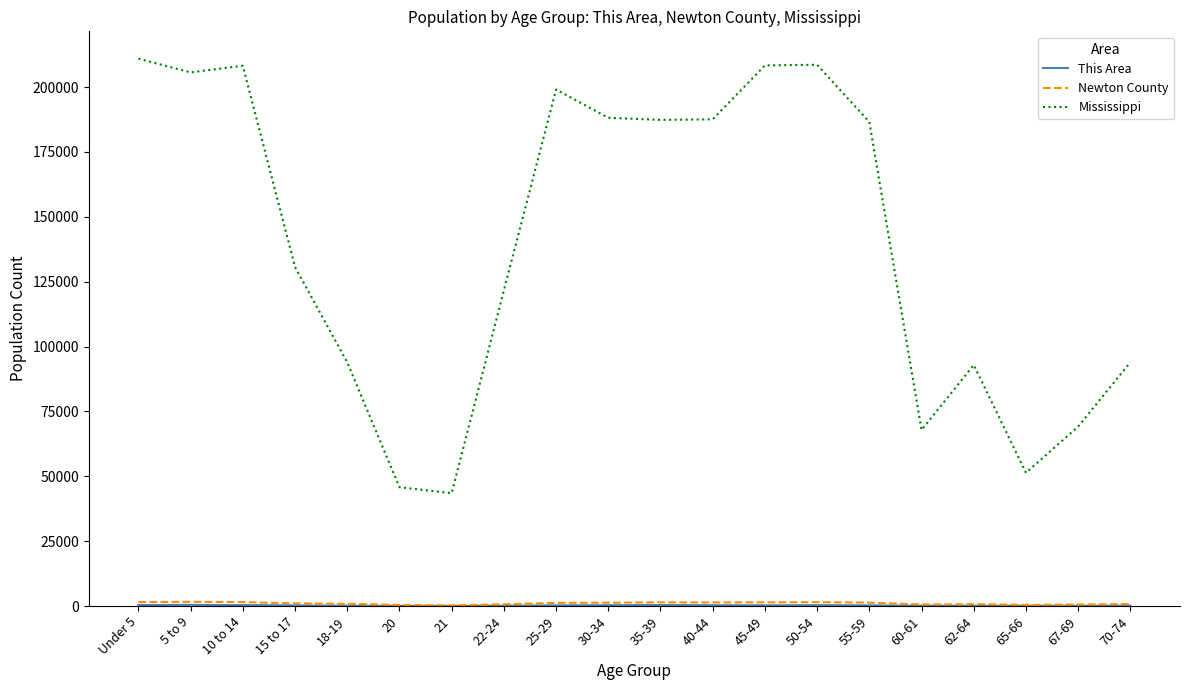

What is the spread (max minus min) of values at 30-34?

187878